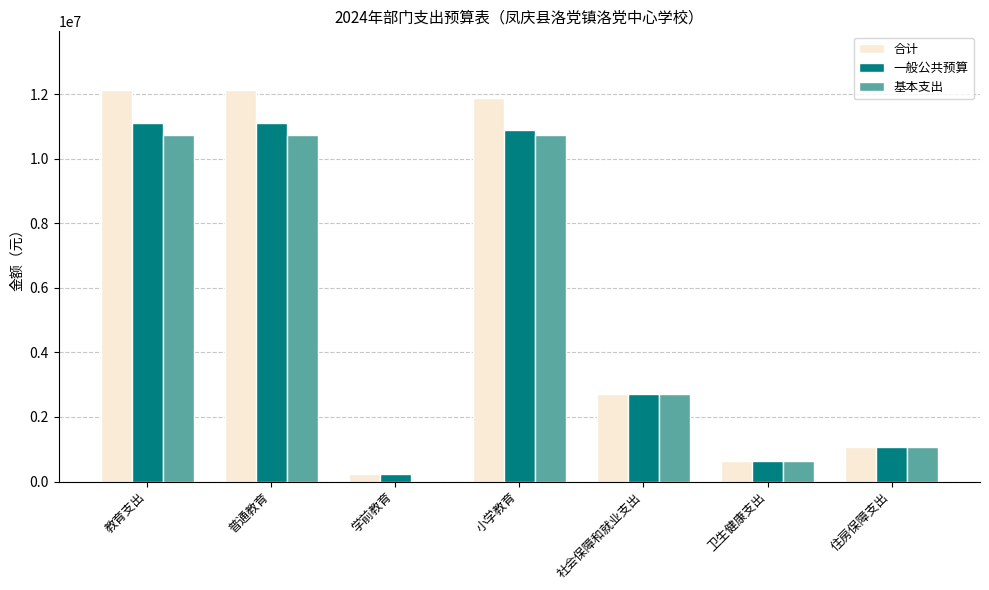

Which series changed the most between 普通教育 and 社会保障和就业支出?

合计